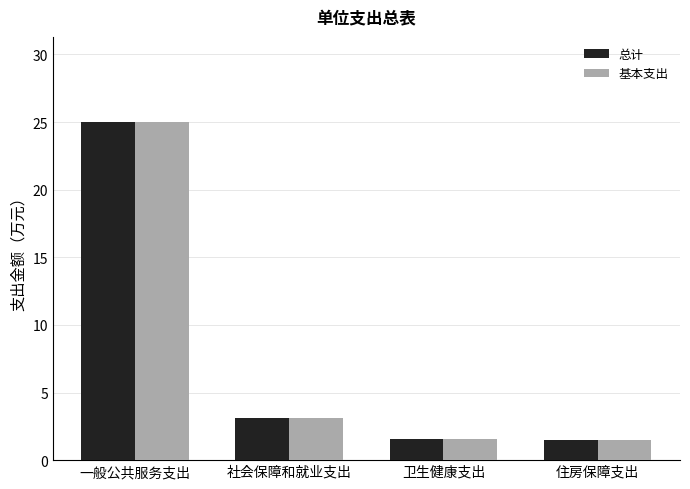

Are the bars grouped side by side (vs. stacked)?

Yes